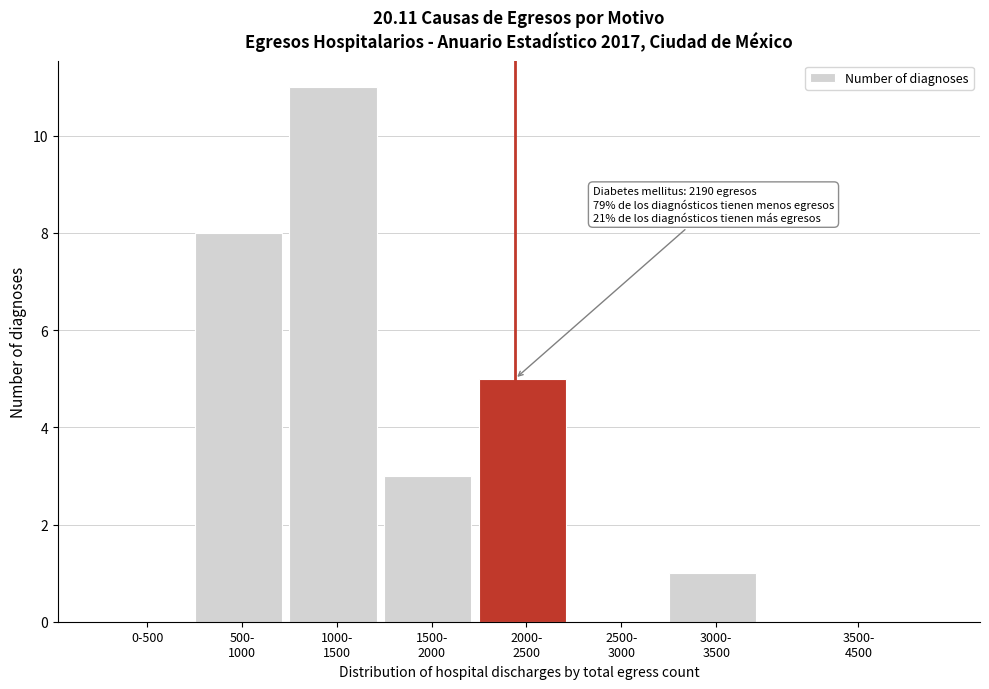

What is the sum of all values?

28